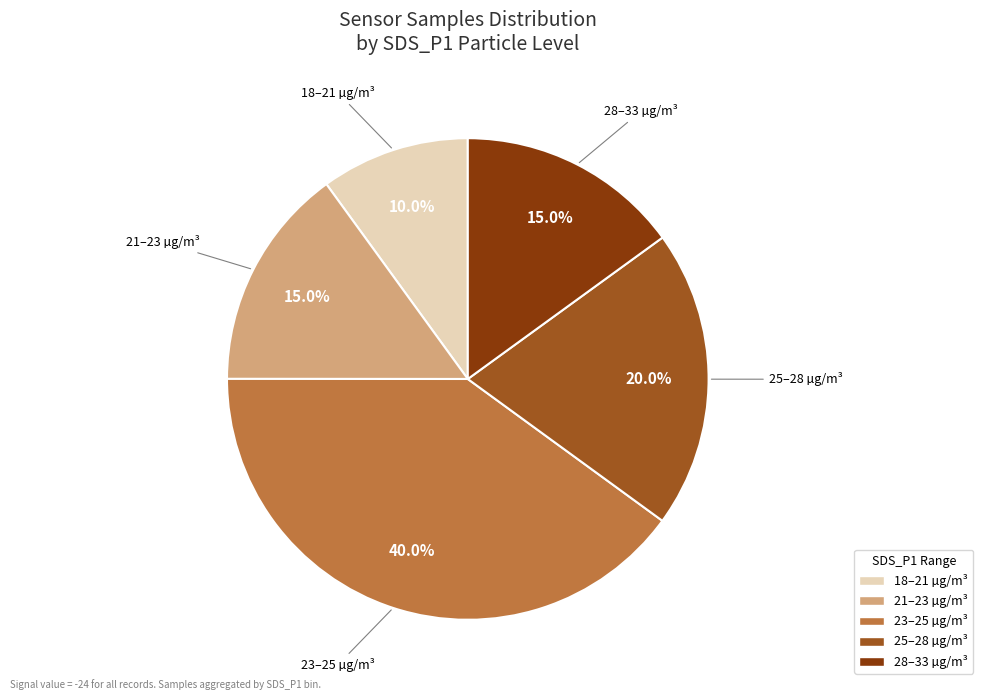

Is there a majority slice in this chart?

No